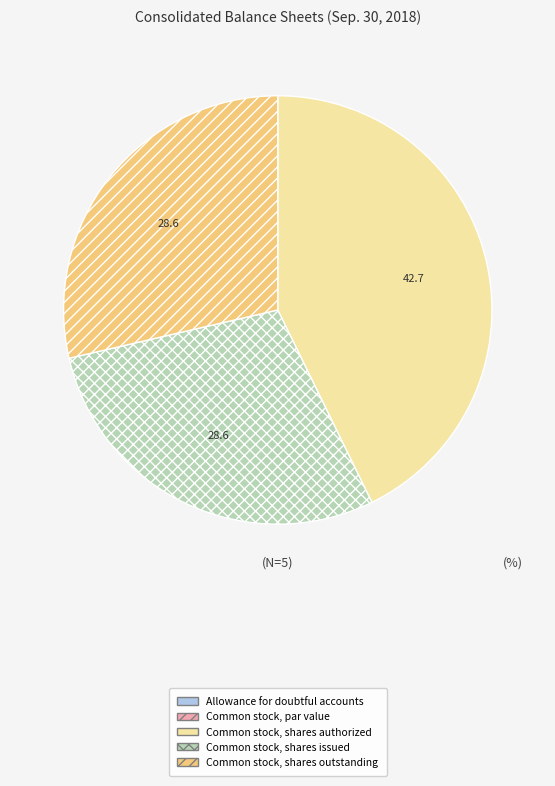

What is the largest slice in the pie chart?

Common stock, shares authorized